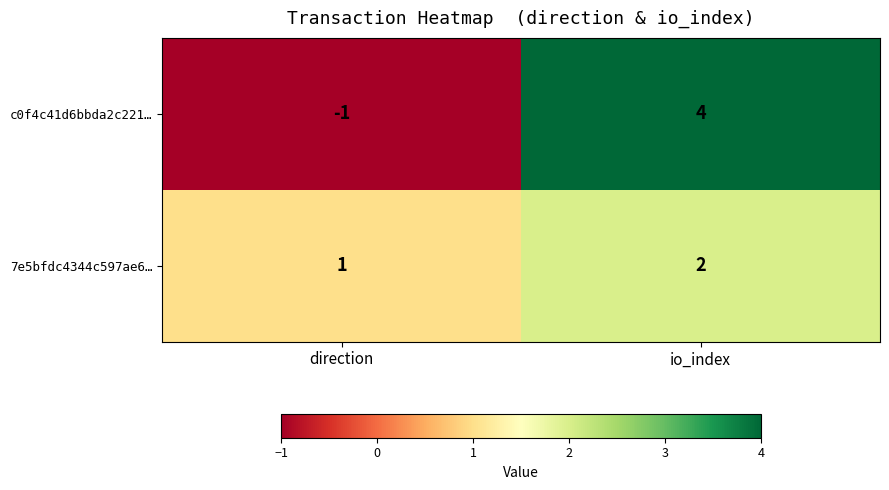

Rank the series by their maximum value, from lowest to highest.

7e5bfdc4344c597ae6…, c0f4c41d6bbda2c221…